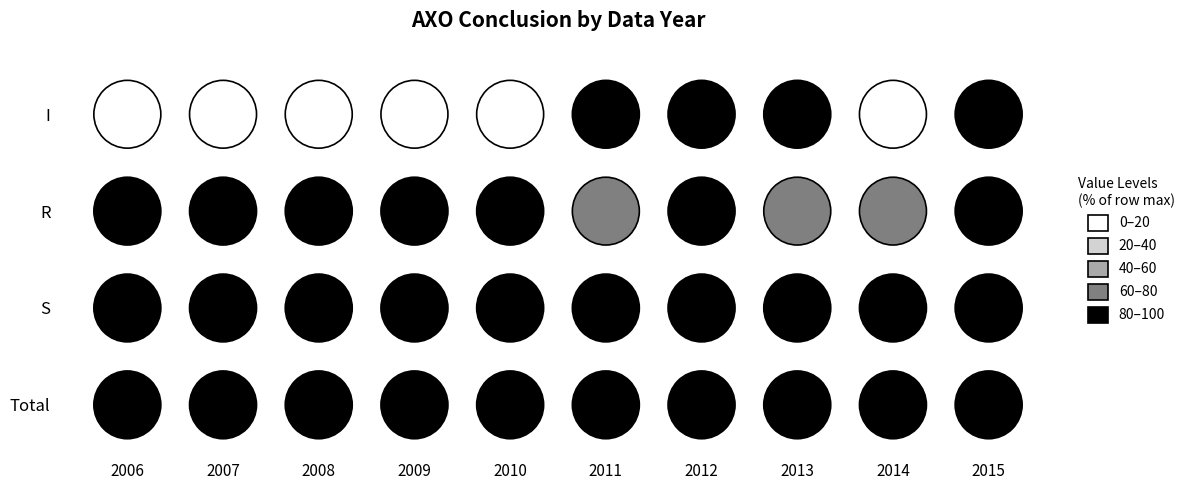

The Total series shows 2364 at 2015. True or false?

True